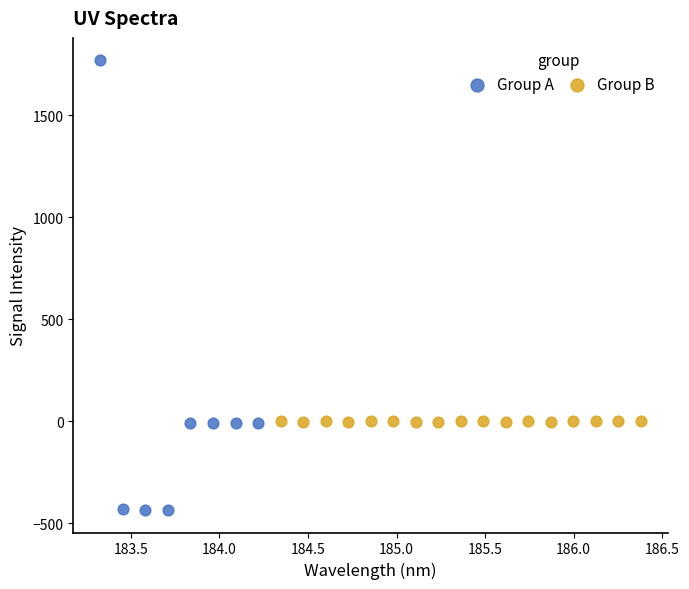

What are all the series names shown in the legend?

Group A, Group B